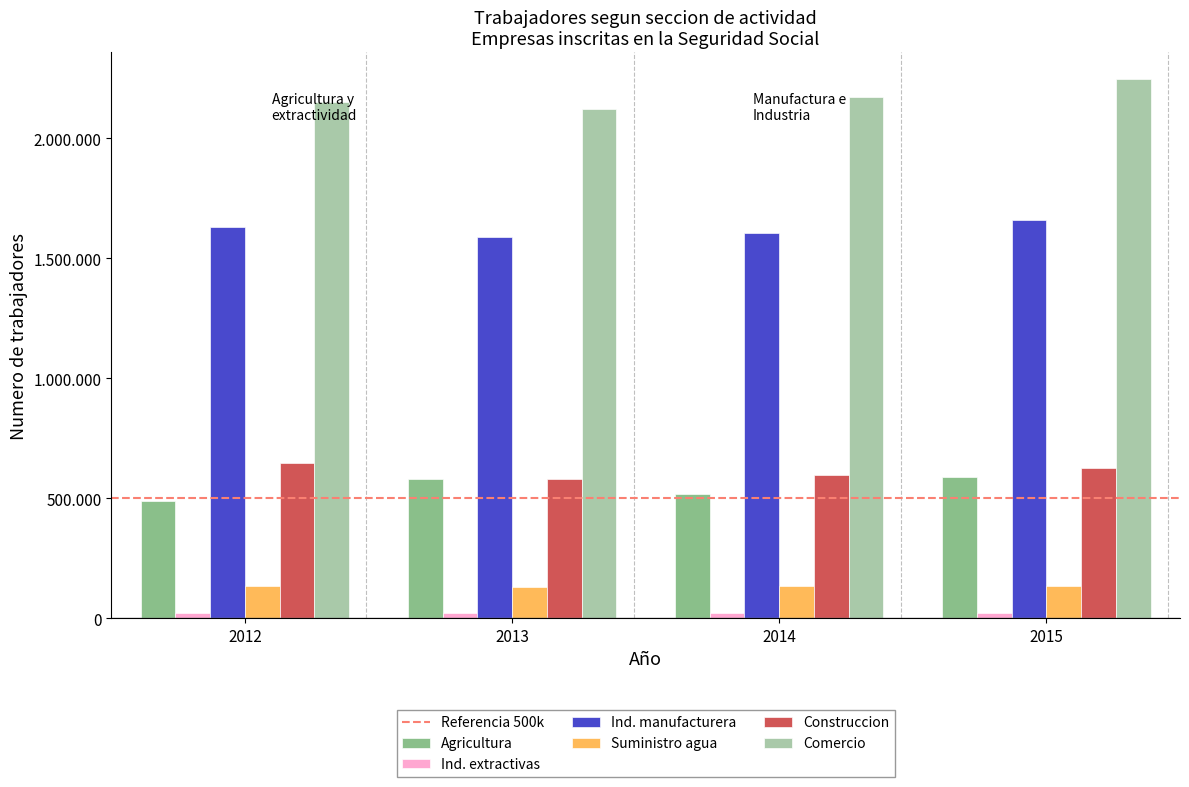

Are the bars horizontal?

No